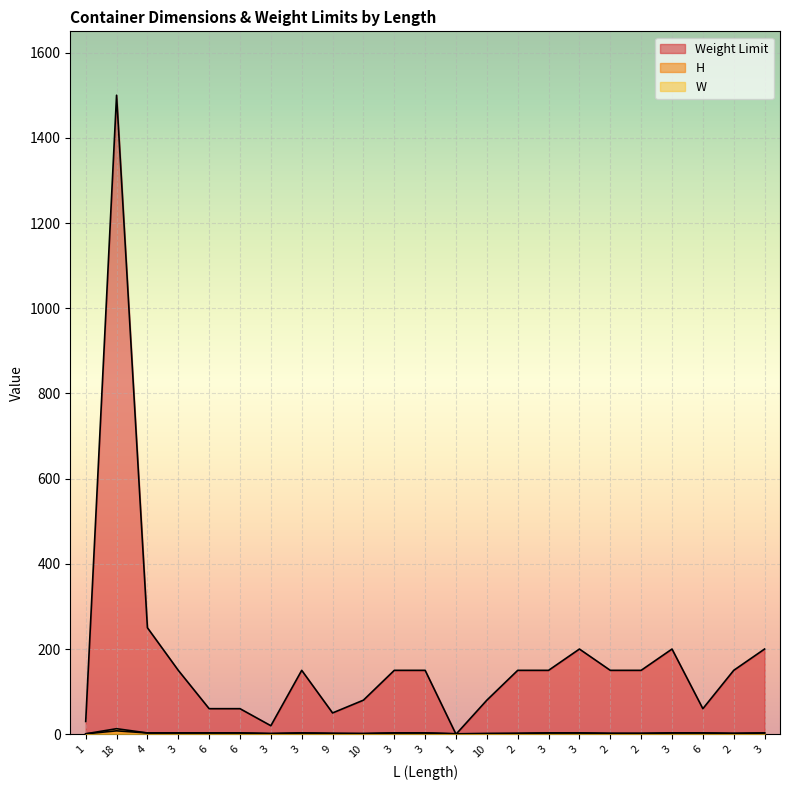

Is it true that Weight Limit equals 86 at 3?

False